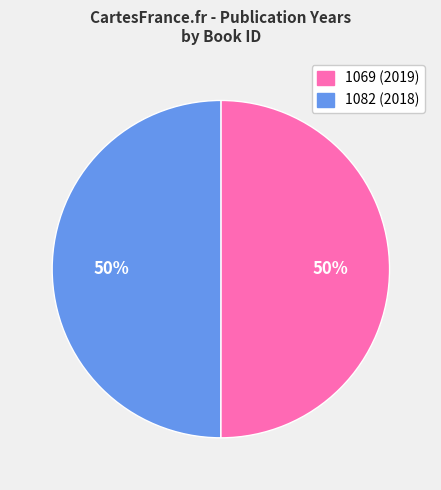

Is the sum of 1069 (2019) and 1082 (2018) greater than half?

Yes